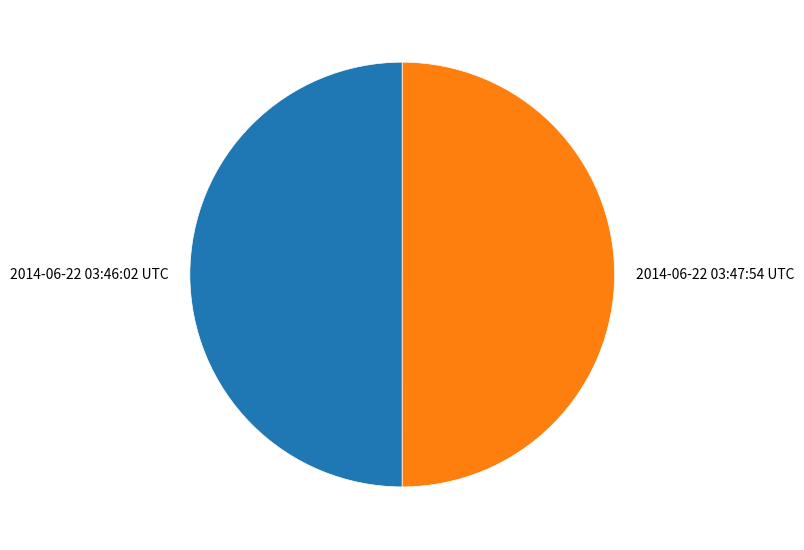

What is the ratio of the value at 2014-06-22 03:47:54 UTC to the value at 2014-06-22 03:46:02 UTC?

1.0